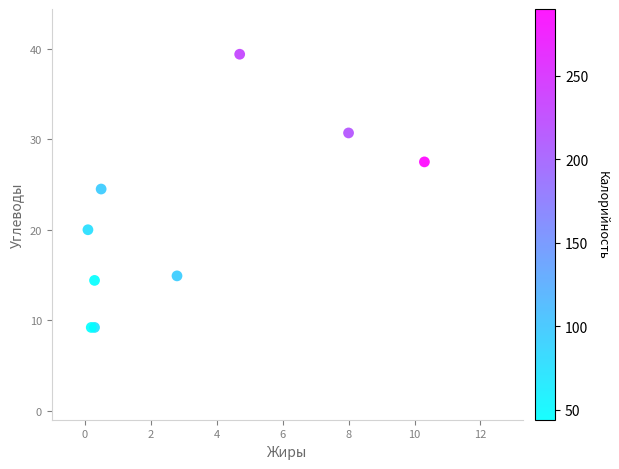

What Y value in the scatter plot is closest to 24?

24.5